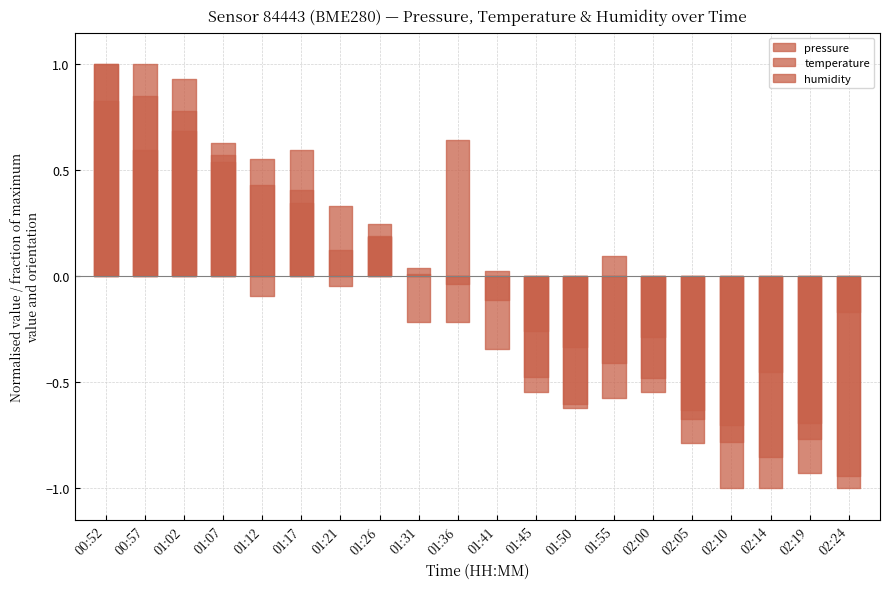

What is the difference between the maximum and second lowest values in the temperature series?

0.3